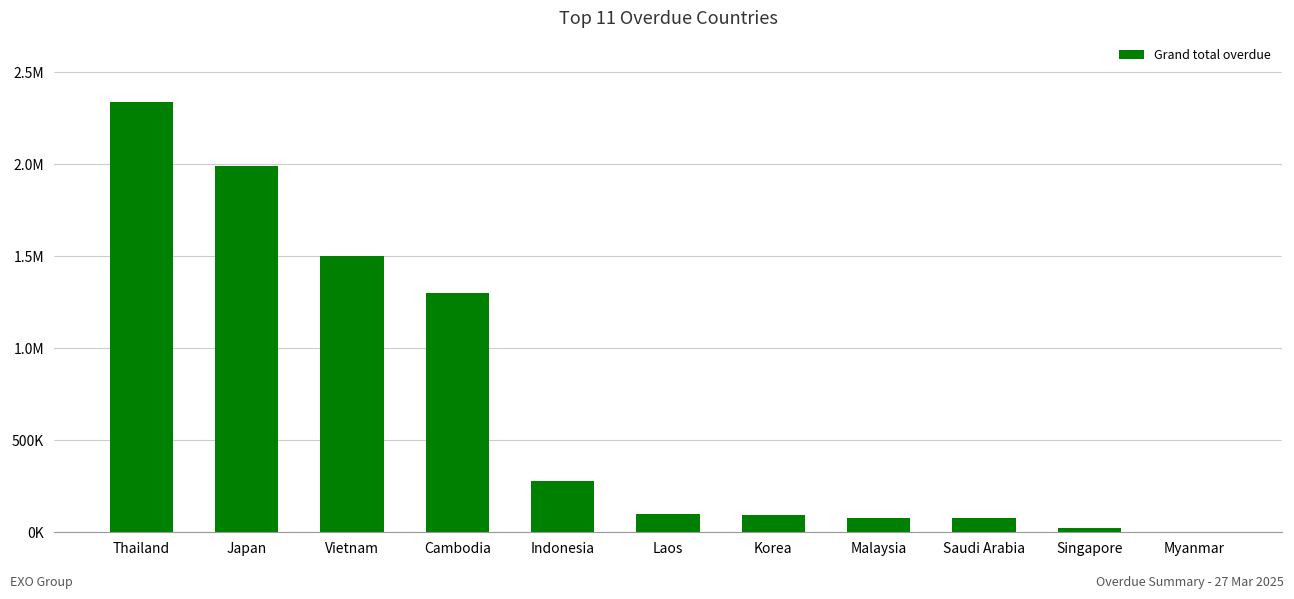

Are the bars horizontal?

No